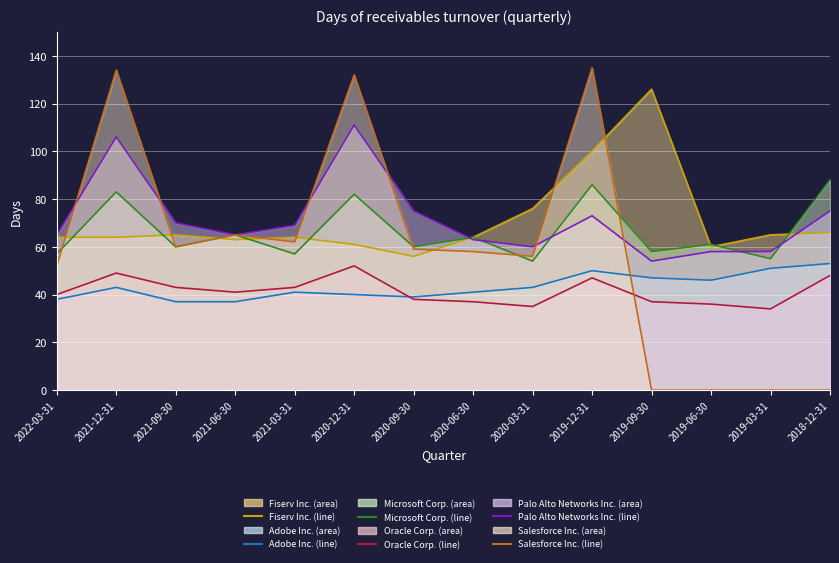

How many intersections are there between Line: Salesforce Inc. and Line: Fiserv Inc.?

8